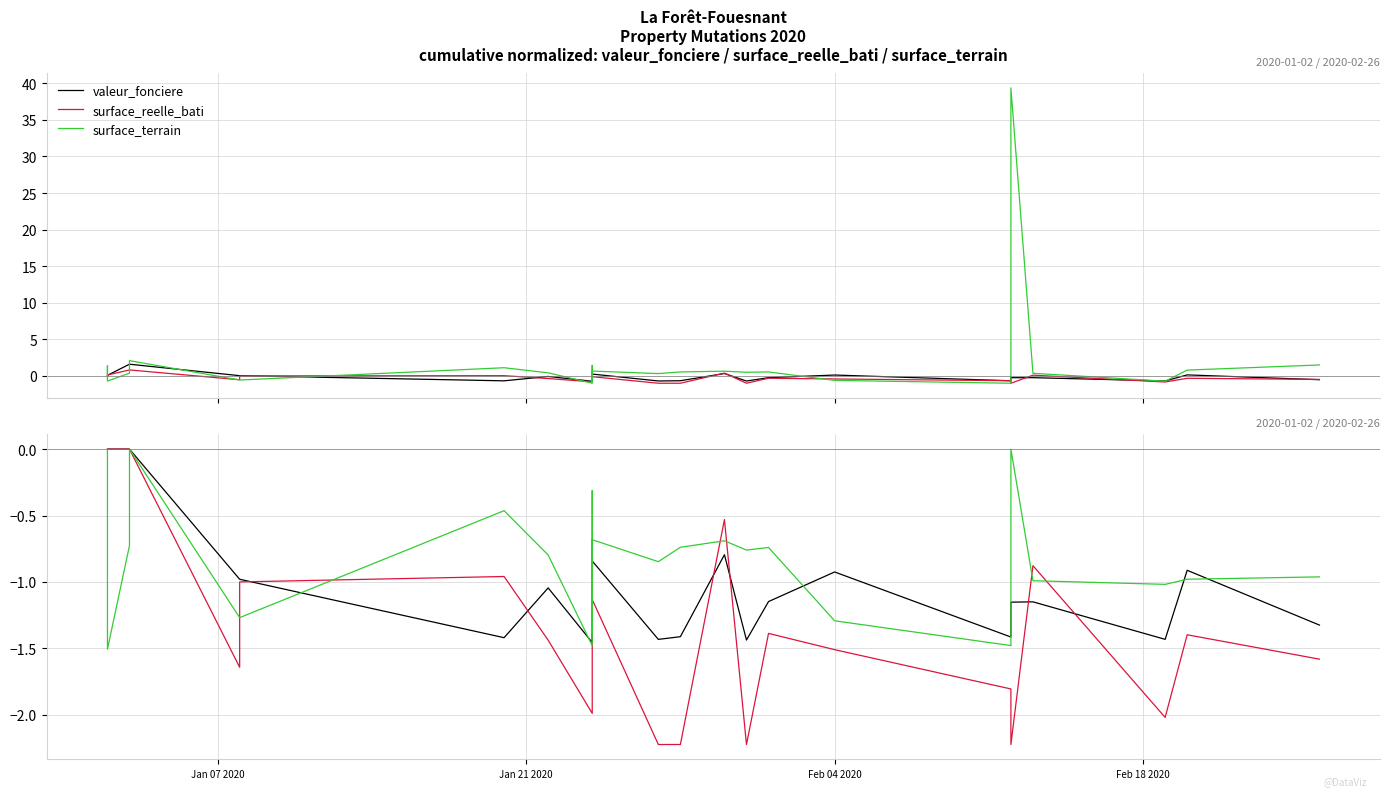

Count the number of categories in the chart.

30